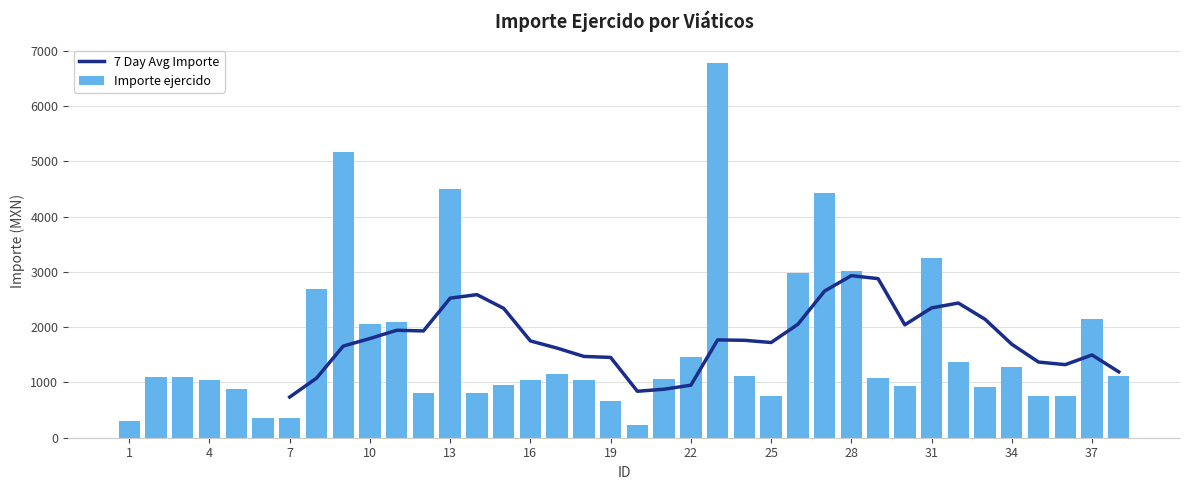

Which has a higher value, 26 or 36?

26